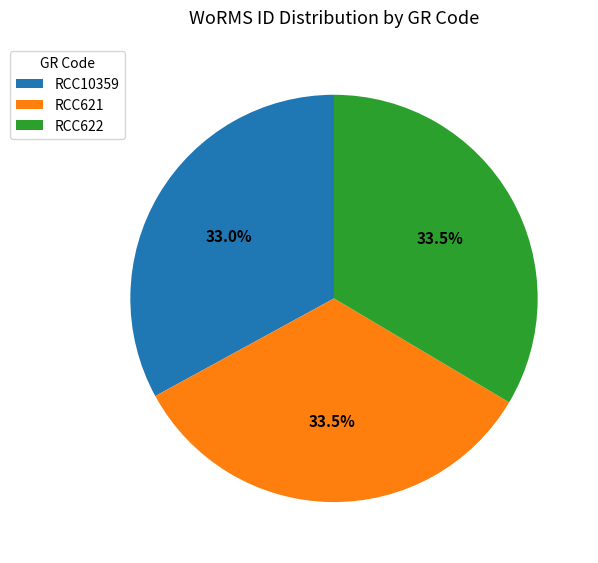

What is the smallest slice in the pie chart?

RCC10359